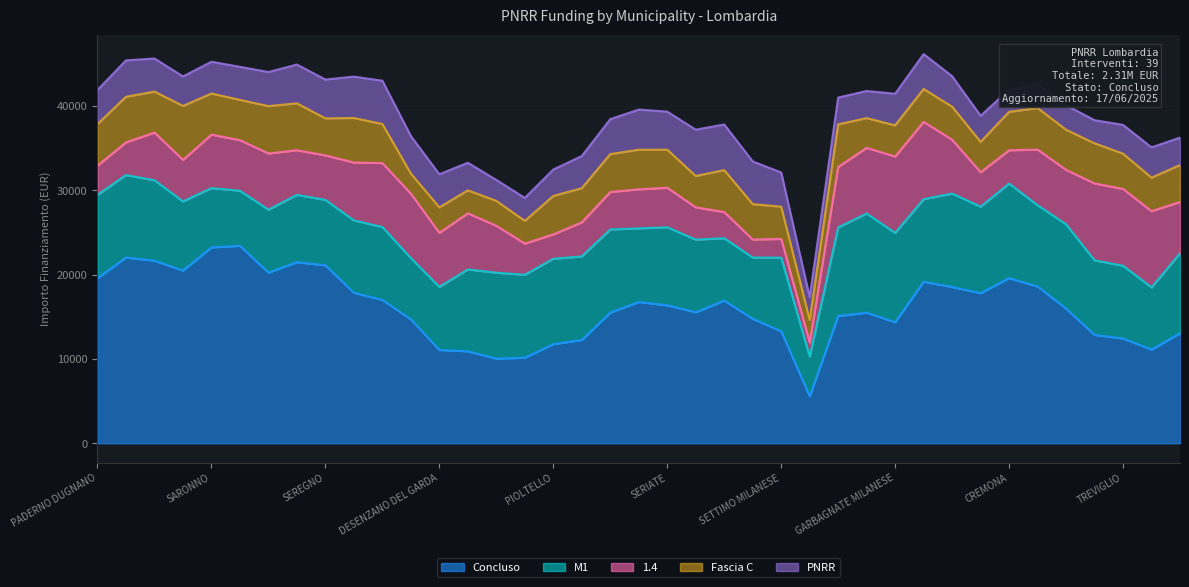

What is the minimum value for Concluso?

5563.1